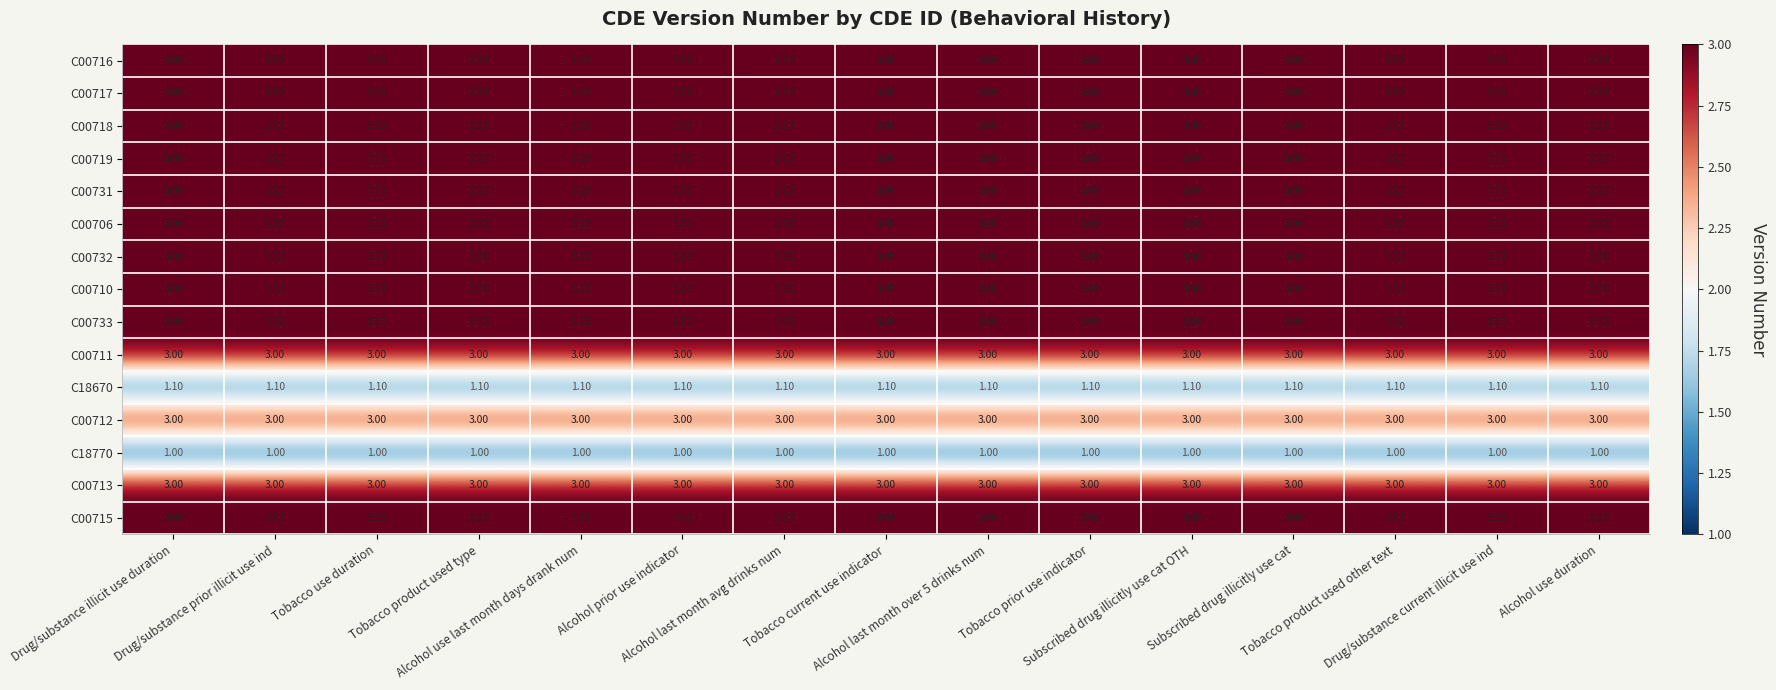

What is the sum of all C18670 values?

16.5